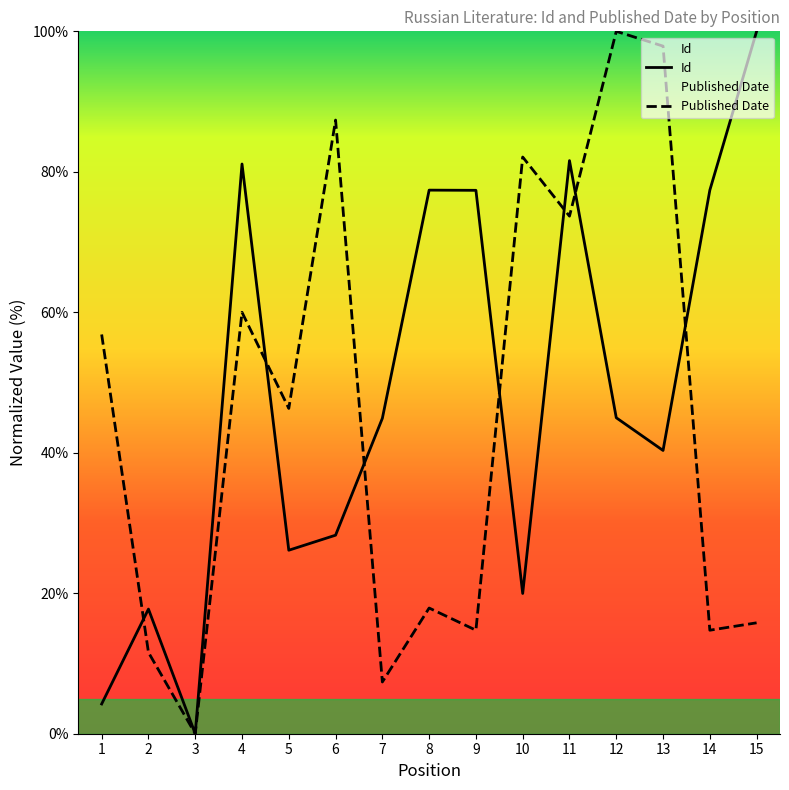

What is the approximate value of Id at 4?

81.1